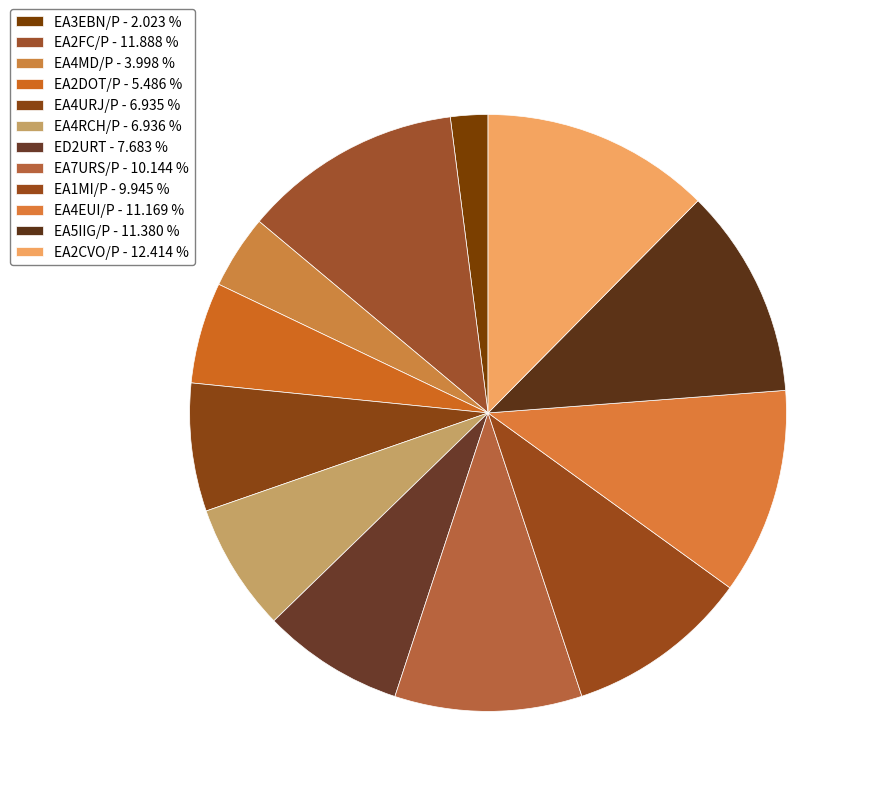

Count the number of slices in the pie.

12